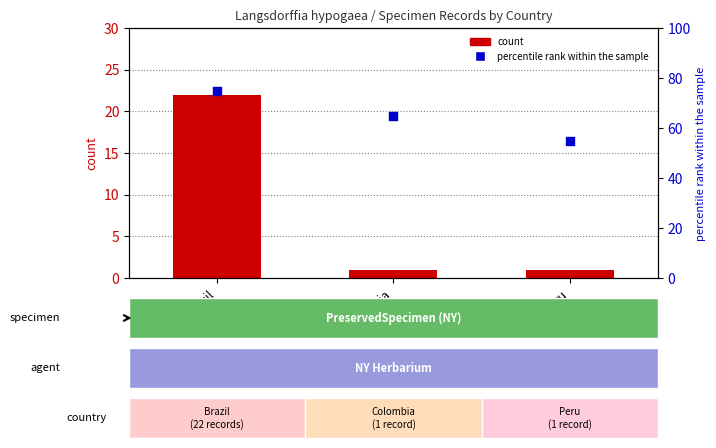

Which series has the widest spread of Y values?

count